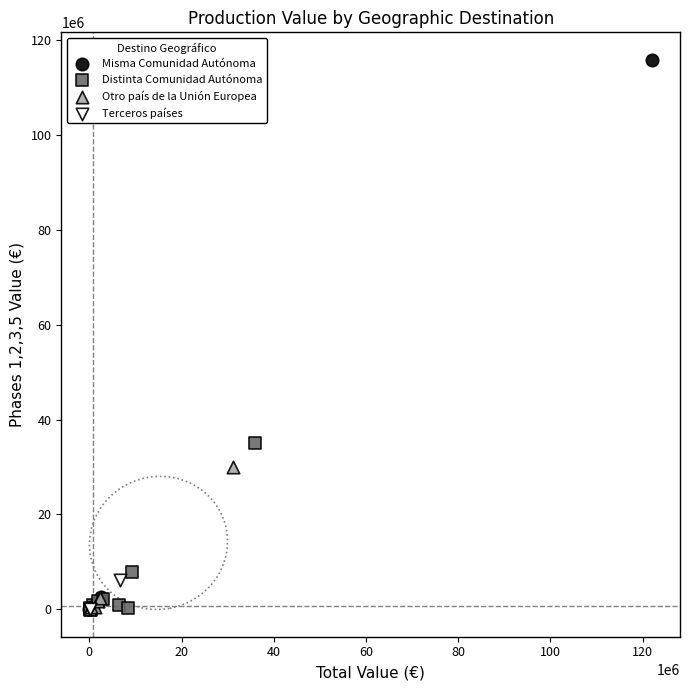

Which series has the widest spread of Y values?

Misma Comunidad Autónoma